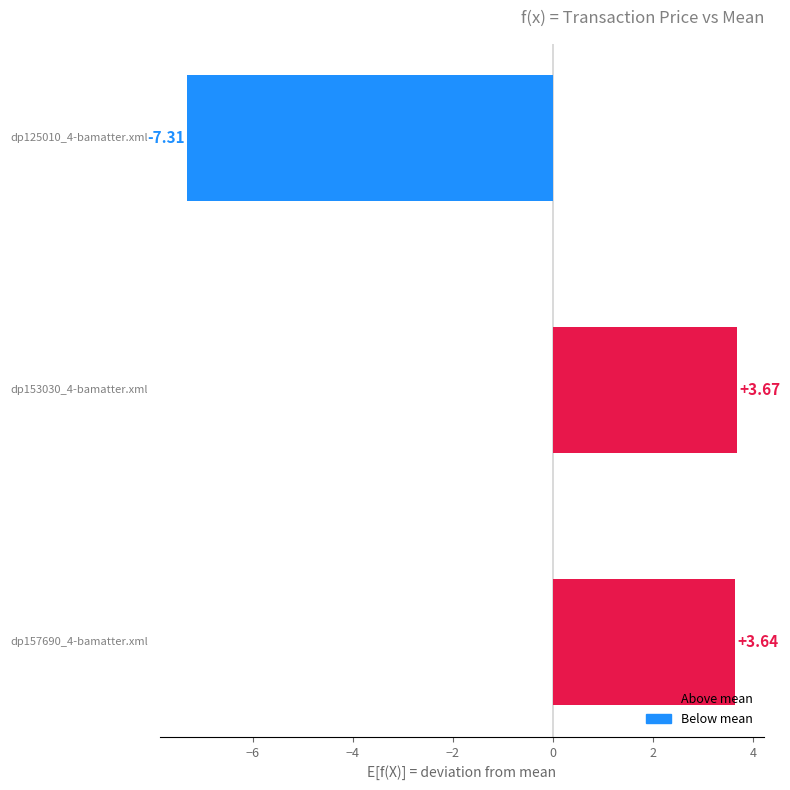

How many values are below zero?

1